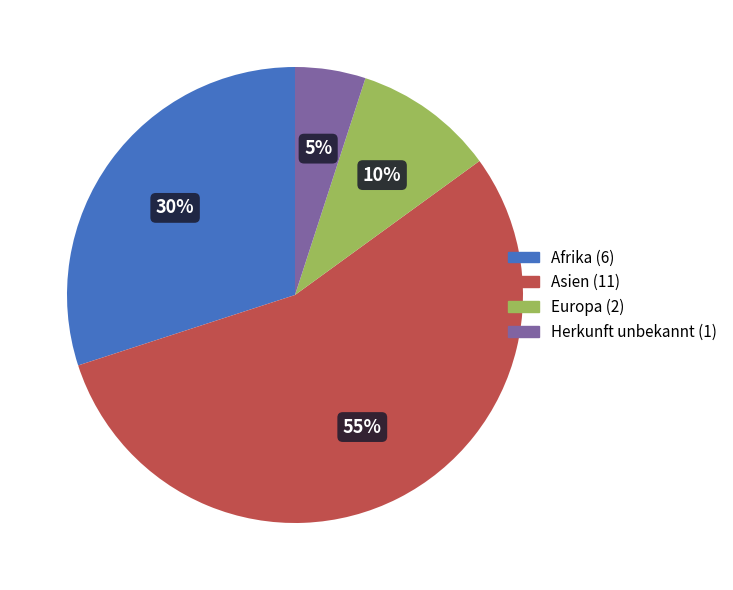

To the nearest percent, what is the difference between the Europa (2) and Afrika (6) slice percentages?

20%